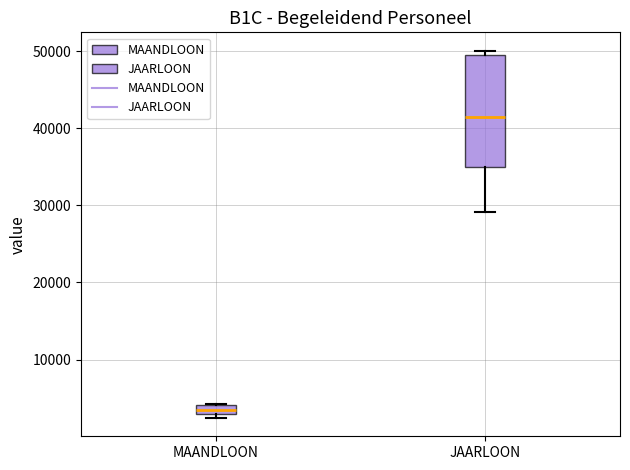

Which box's median line is the highest?

JAARLOON